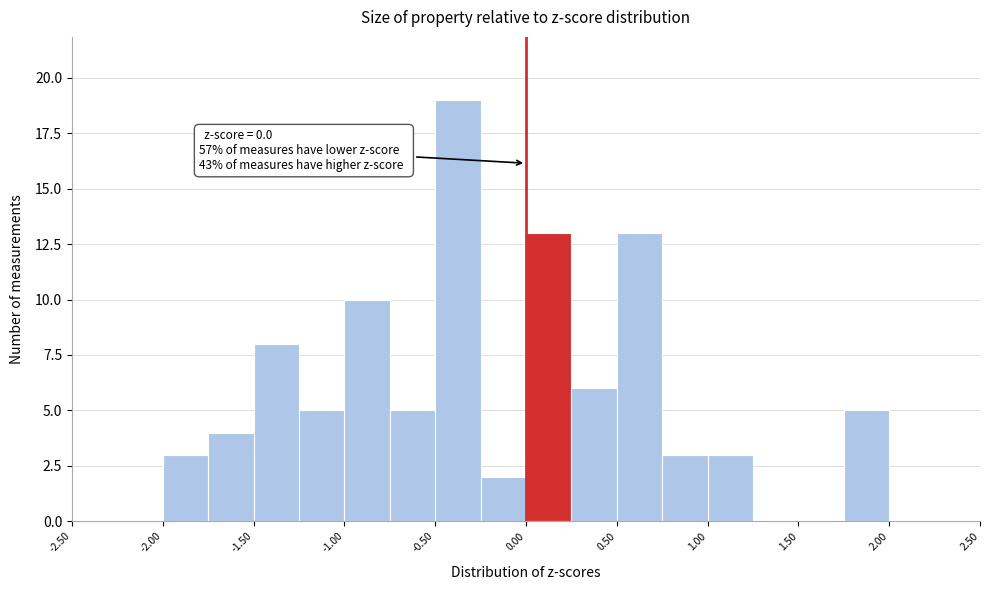

Over which range of the x-axis is the bar tallest?

-0.50 to -0.25